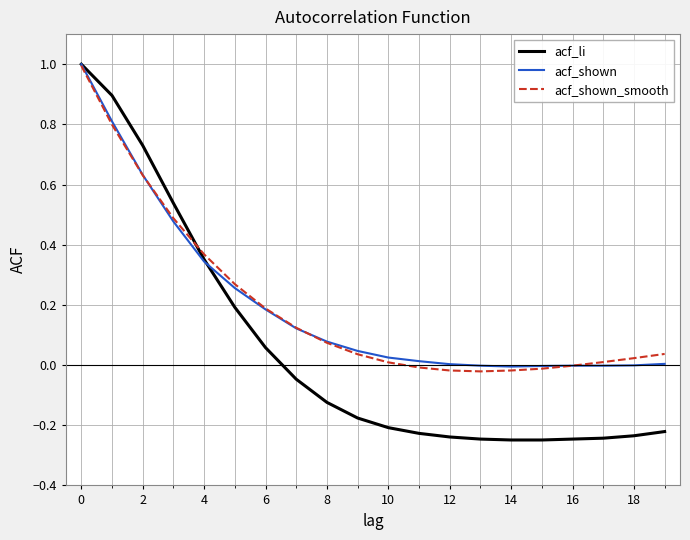

Which series has the largest range (max minus min)?

acf_li